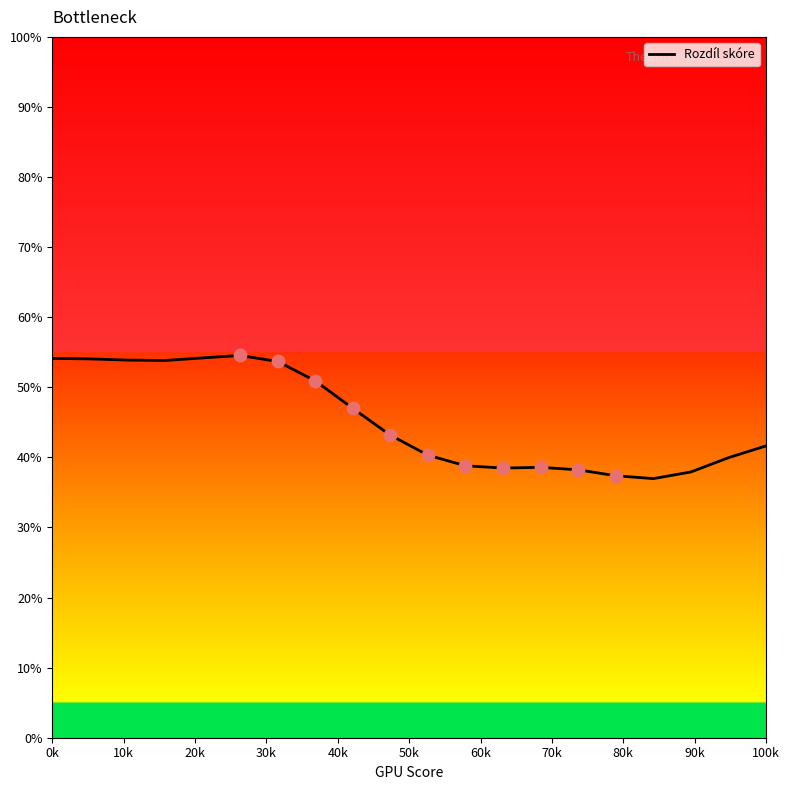

What is the greatest value displayed?

54.5